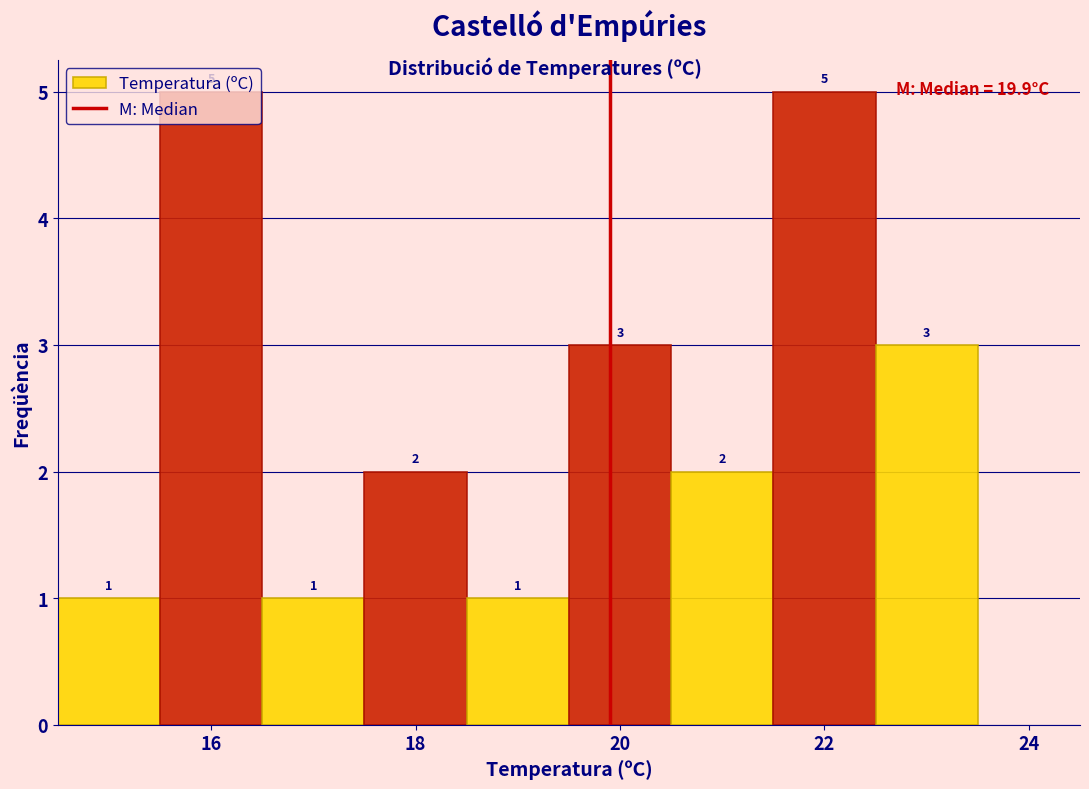

Reading left to right, transcribe this chart: for each bar, give the range it covers on the x-axis and its height. The bar edges are not printed on the chart, so give them approximately, as read against the axis.

14.5 to 15.5: 1
15.5 to 16.5: 5
16.5 to 17.5: 1
17.5 to 18.5: 2
18.5 to 19.5: 1
19.5 to 20.5: 3
20.5 to 21.5: 2
21.5 to 22.5: 5
22.5 to 23.5: 3